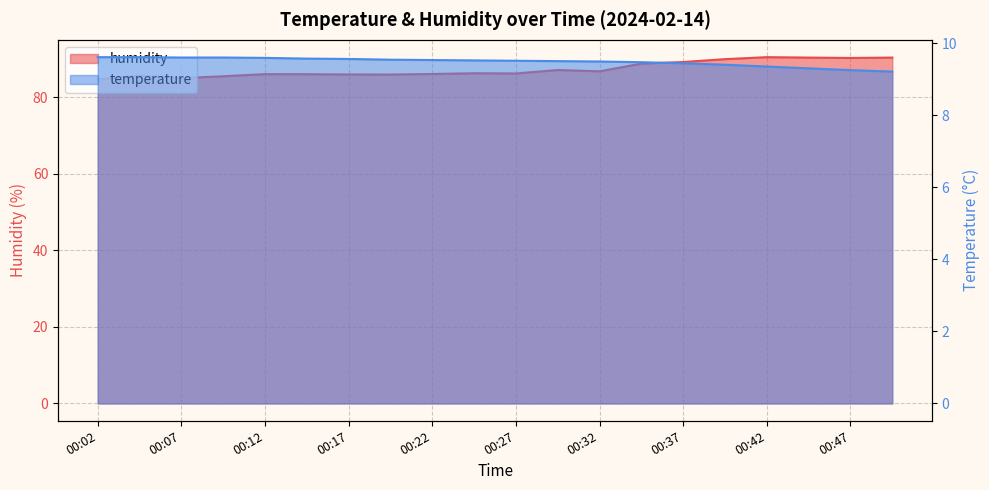

Rank the series by their average value, from highest to lowest.

humidity, temperature